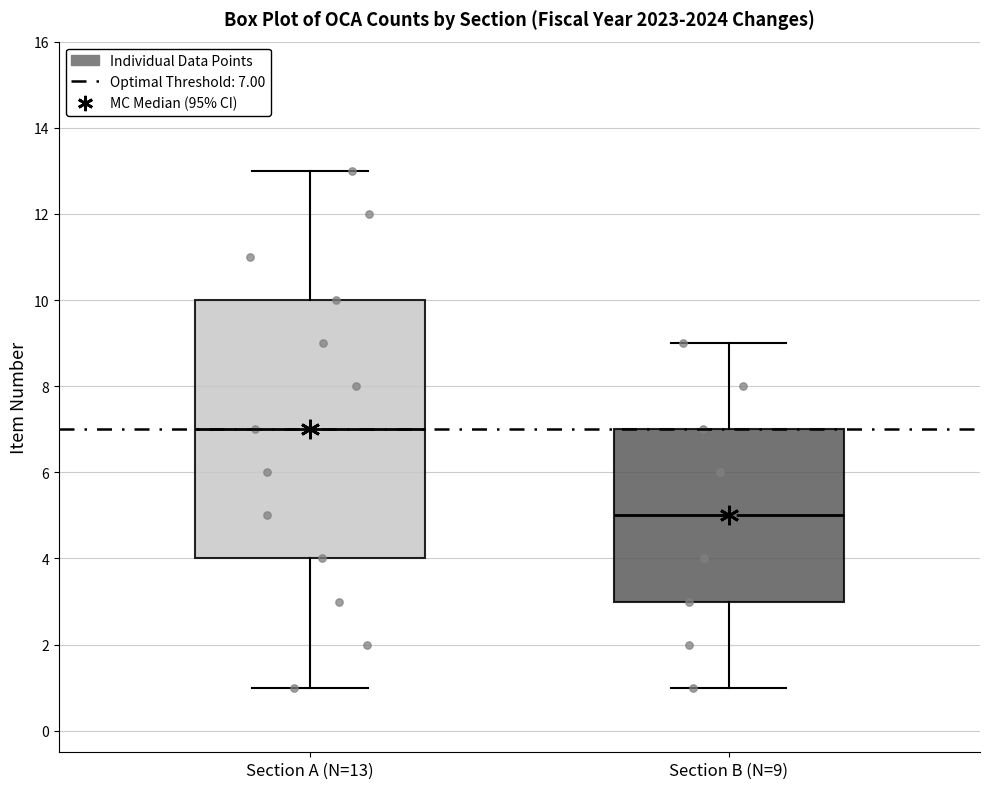

Reading left to right, read every box against the y-axis: the position of its median line, the range the box covers, and the ends of its whiskers. The values are not printed on the chart, so give them approximately, as read against the axis.

Section A (N=13): median 7, box 4 to 10, whiskers 1 to 13
Section B (N=9): median 5, box 3 to 7, whiskers 1 to 9